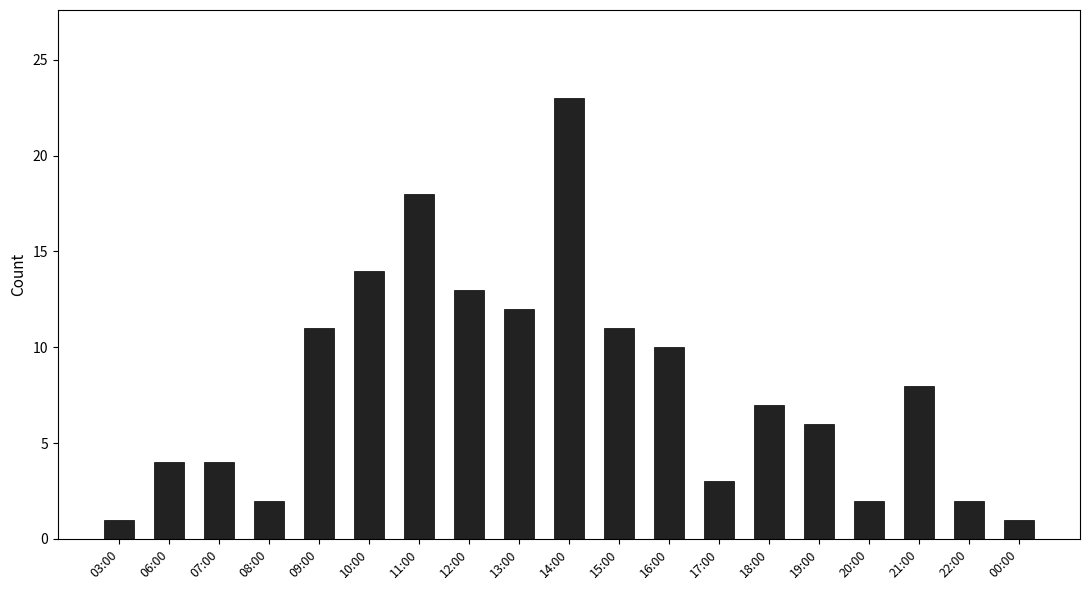

Where is the data nearest to the value 12?

13:00